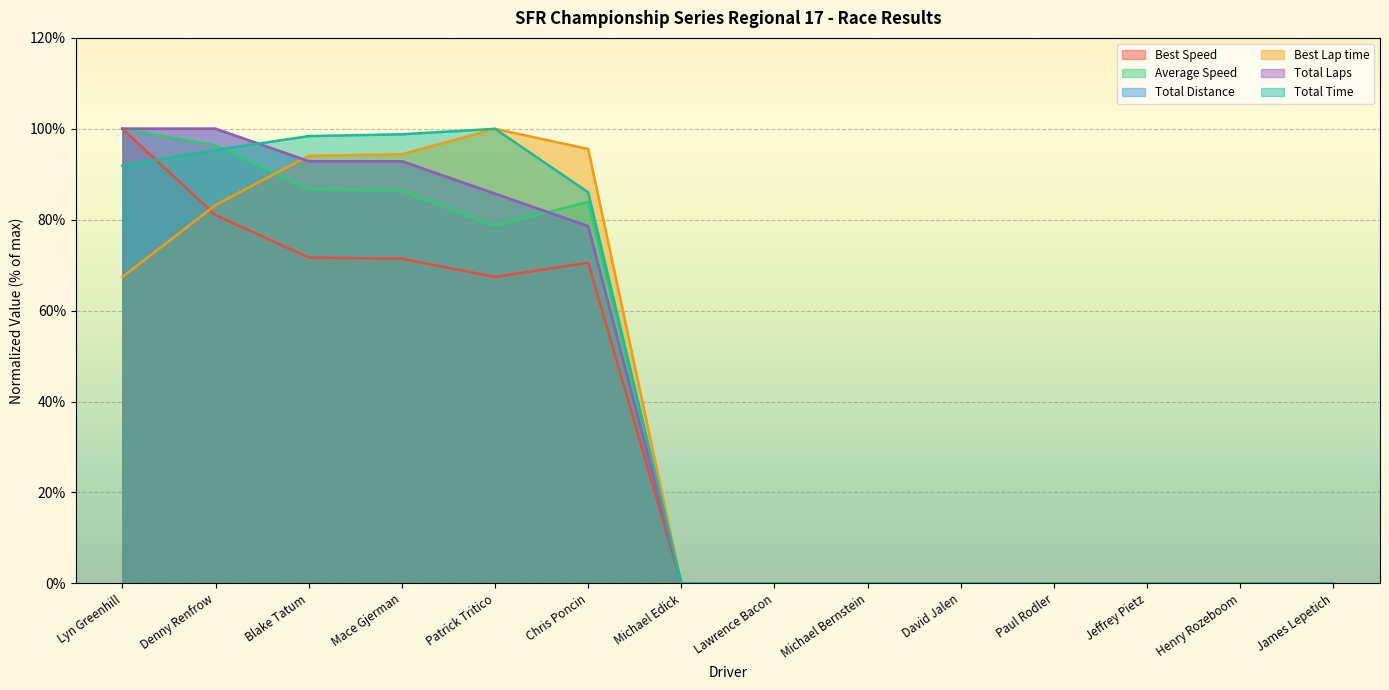

True or false: Average Speed has a value of 138.2 at Blake Tatum.

False